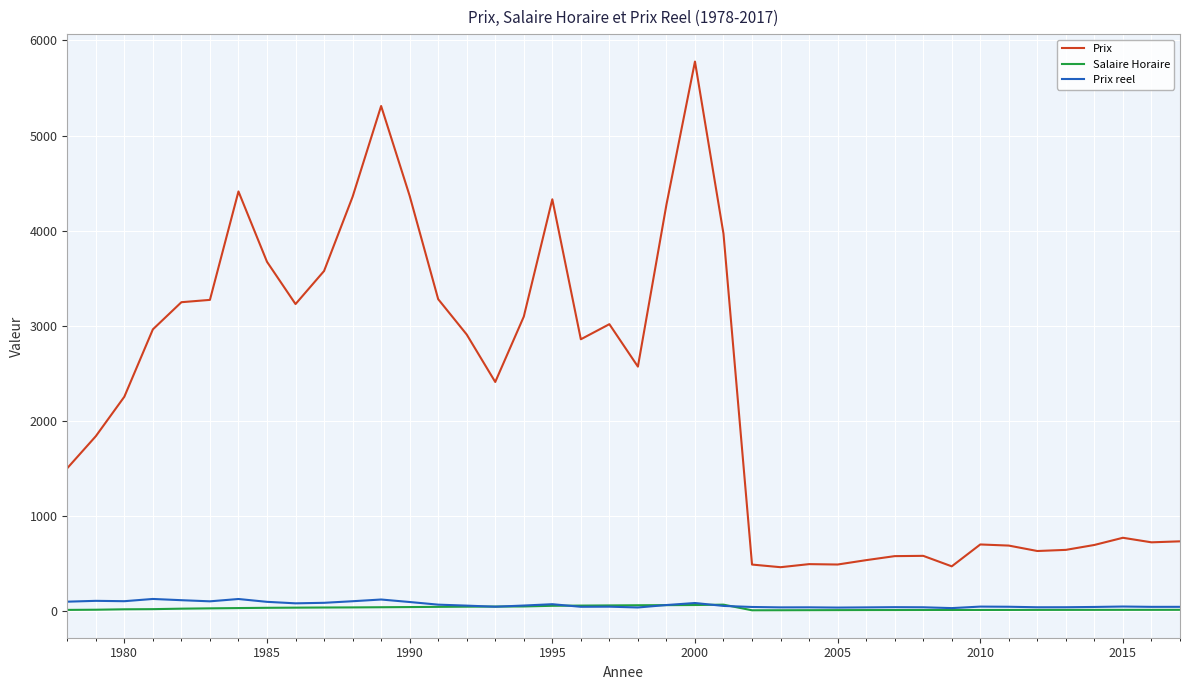

What are all the series names shown in the legend?

Prix, Salaire Horaire, Prix reel